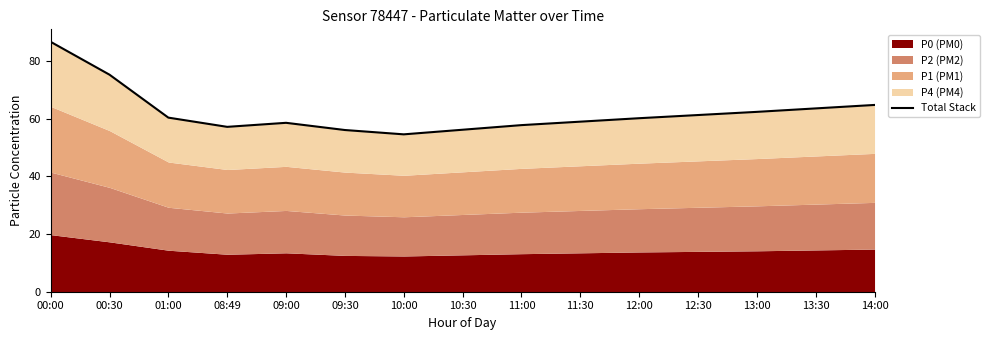

The chart shows a value of 26.9 at 00:30. True or false?

False